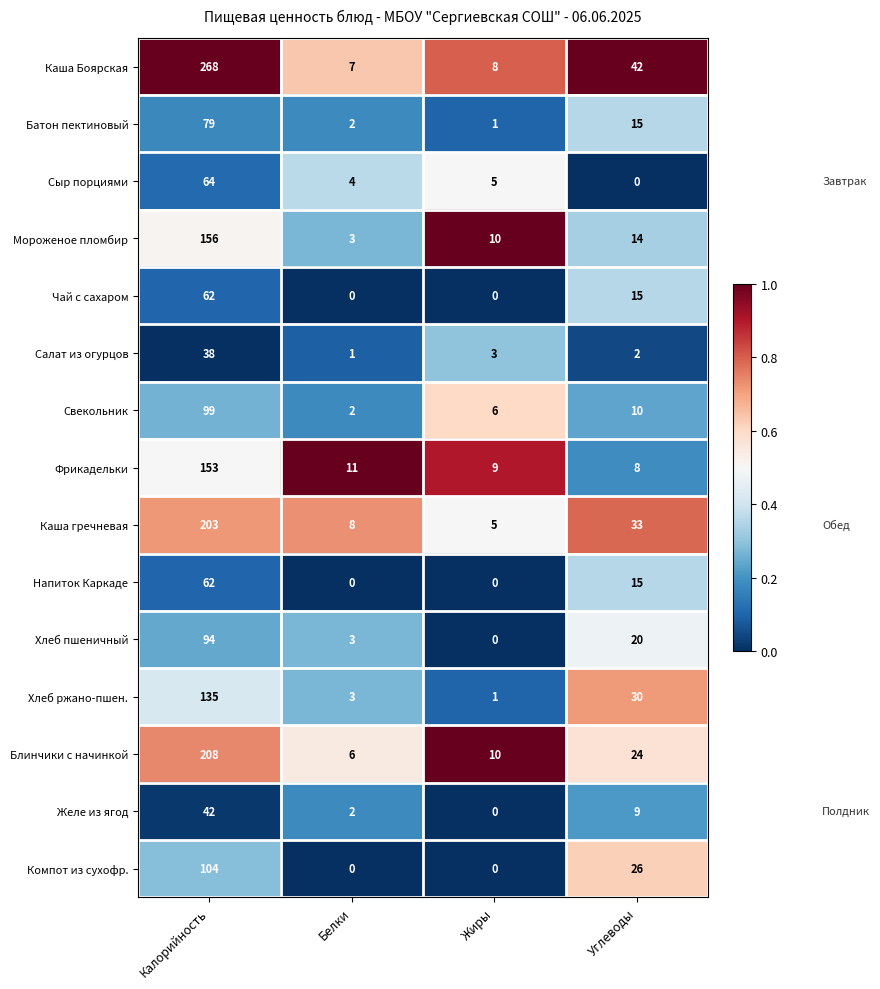

At which category is the sum across all series the highest?

Калорийность